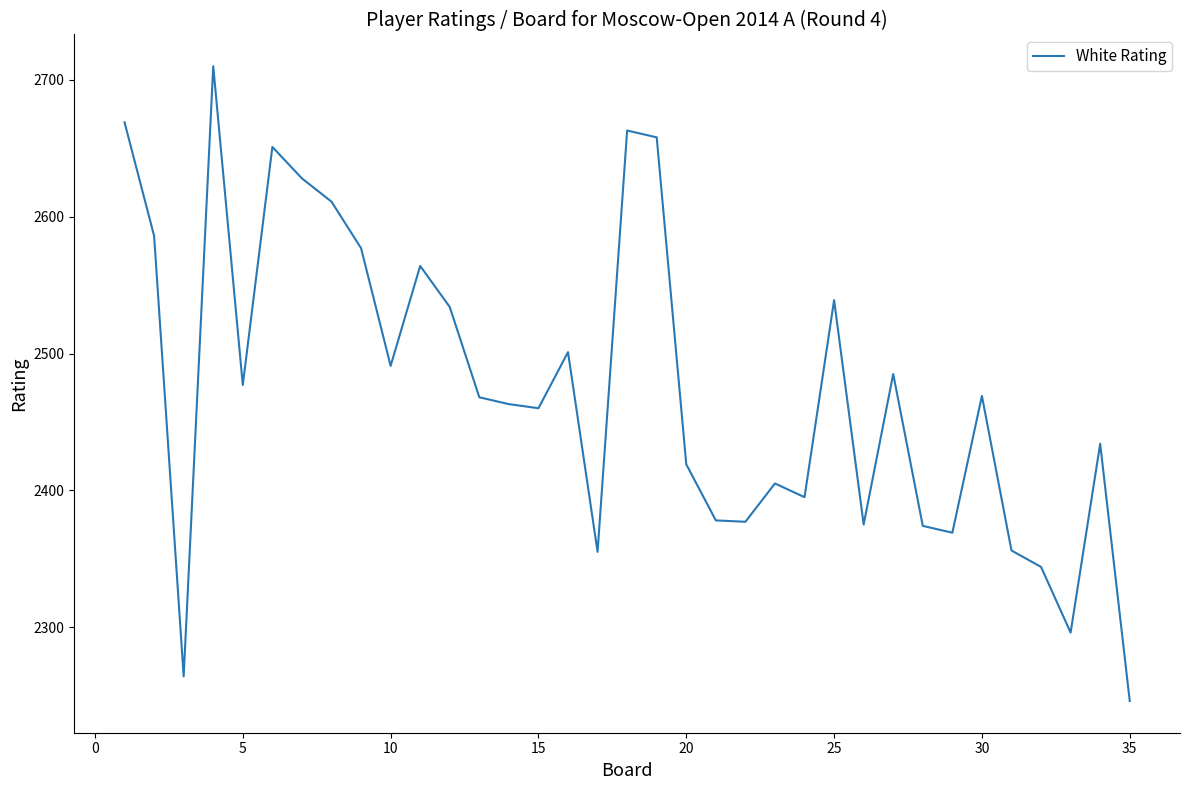

What is the difference between the maximum and minimum values?

464